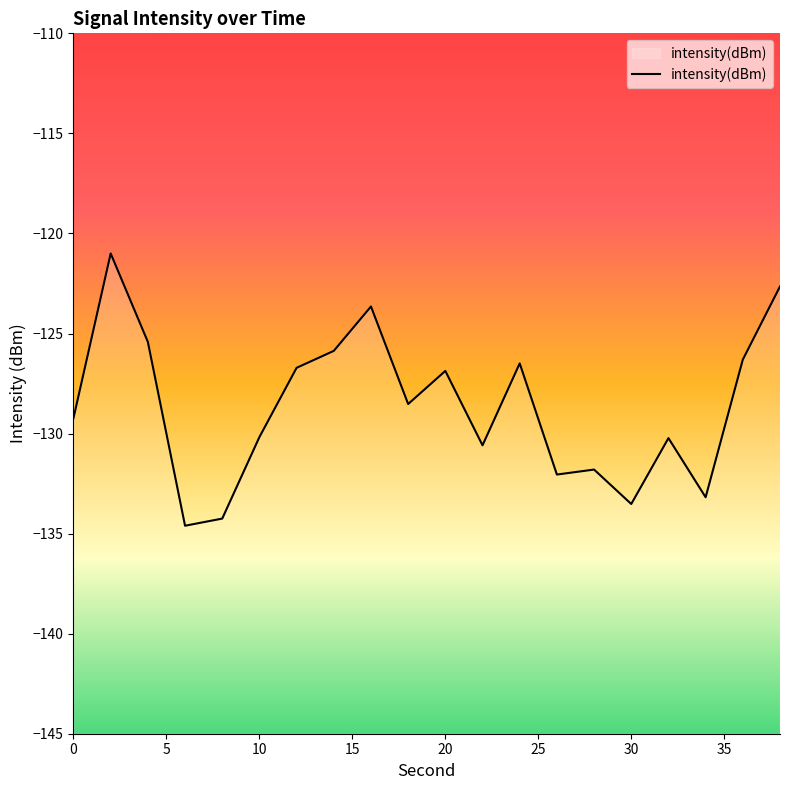

The chart shows a value of -73.1 at 20. True or false?

False